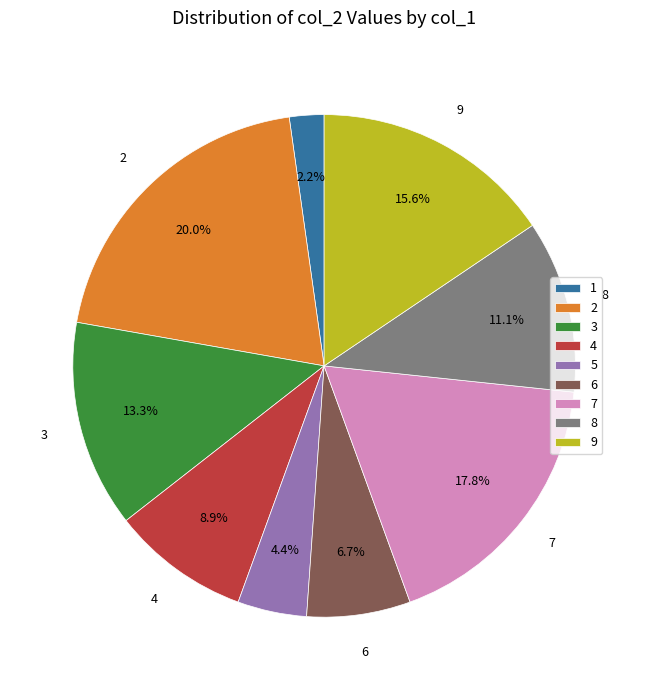

Which slice is the smallest?

1